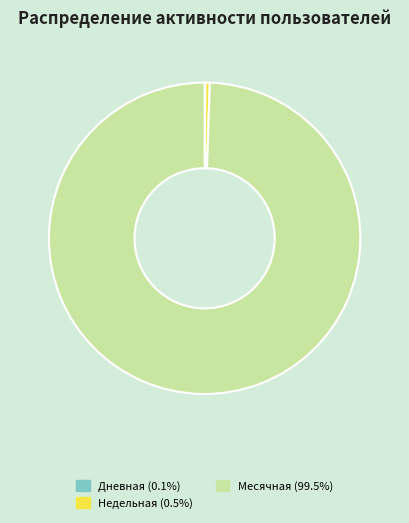

Is the sum of Недельная (0.5%) and Месячная (99.5%) greater than half?

Yes